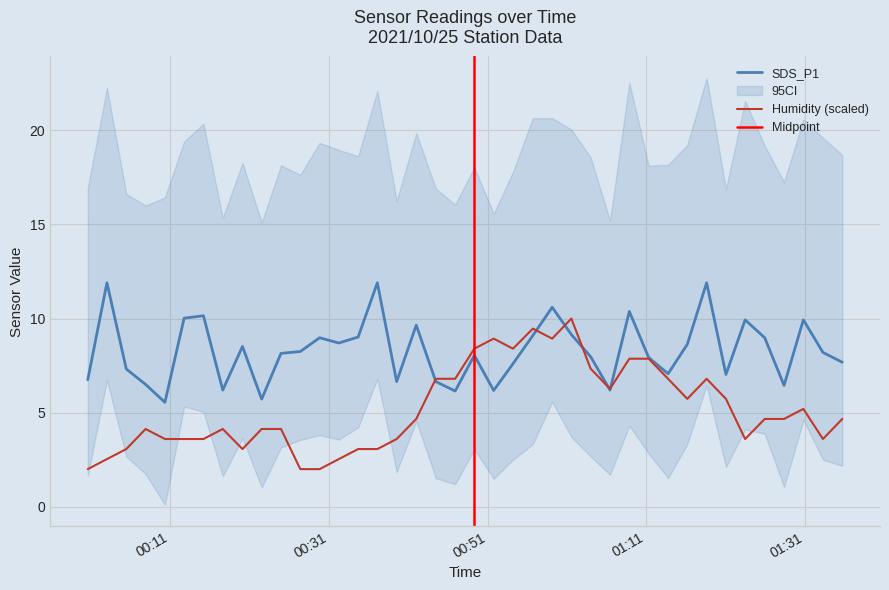

What is the minimum value for Humidity (scaled)?

2.0